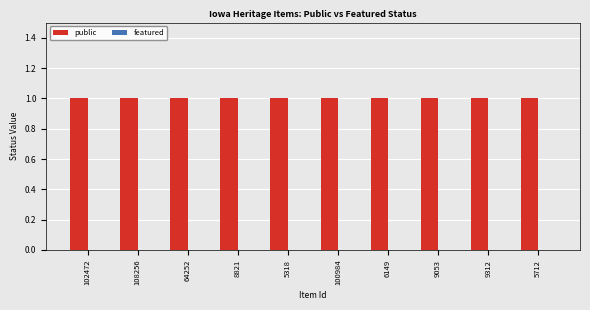

What is the label of the 6th bar from the right?

5318